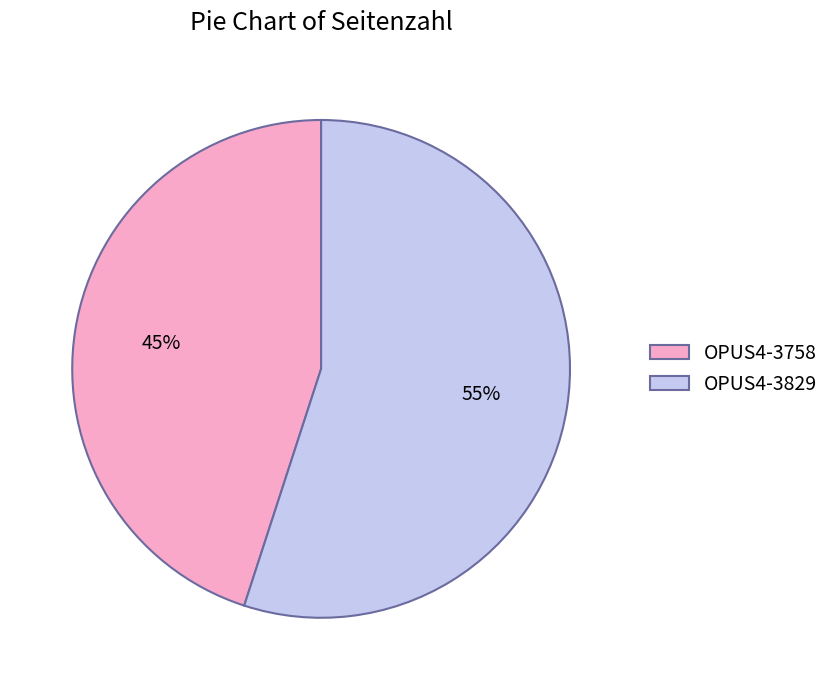

Between OPUS4-3829 and OPUS4-3758, which is larger?

OPUS4-3829